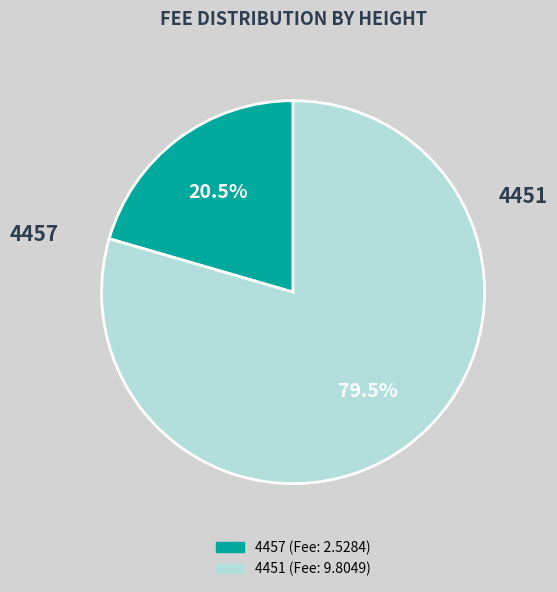

Combined, what portion of the pie is 4451 and 4457?

100.0%